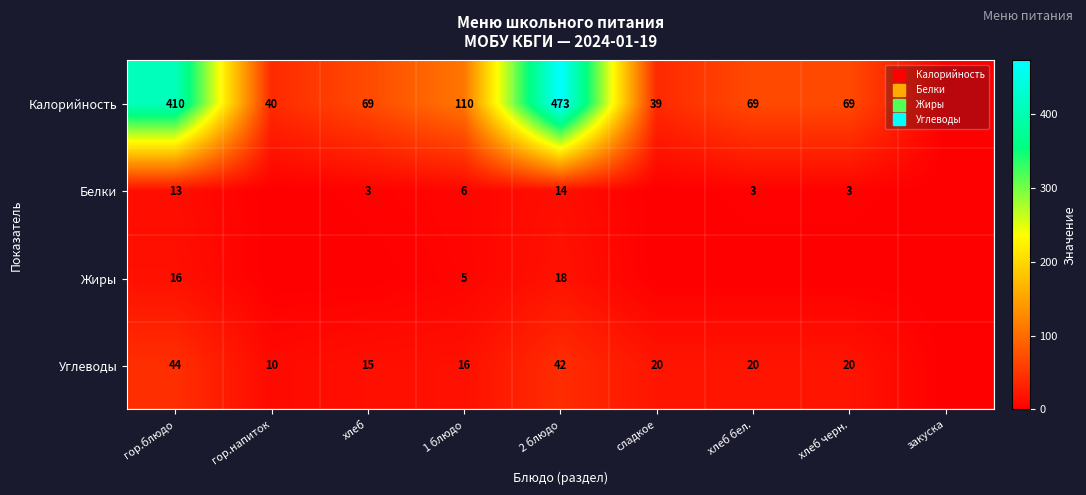

What is the spread (max minus min) of values at хлеб черн.?

69